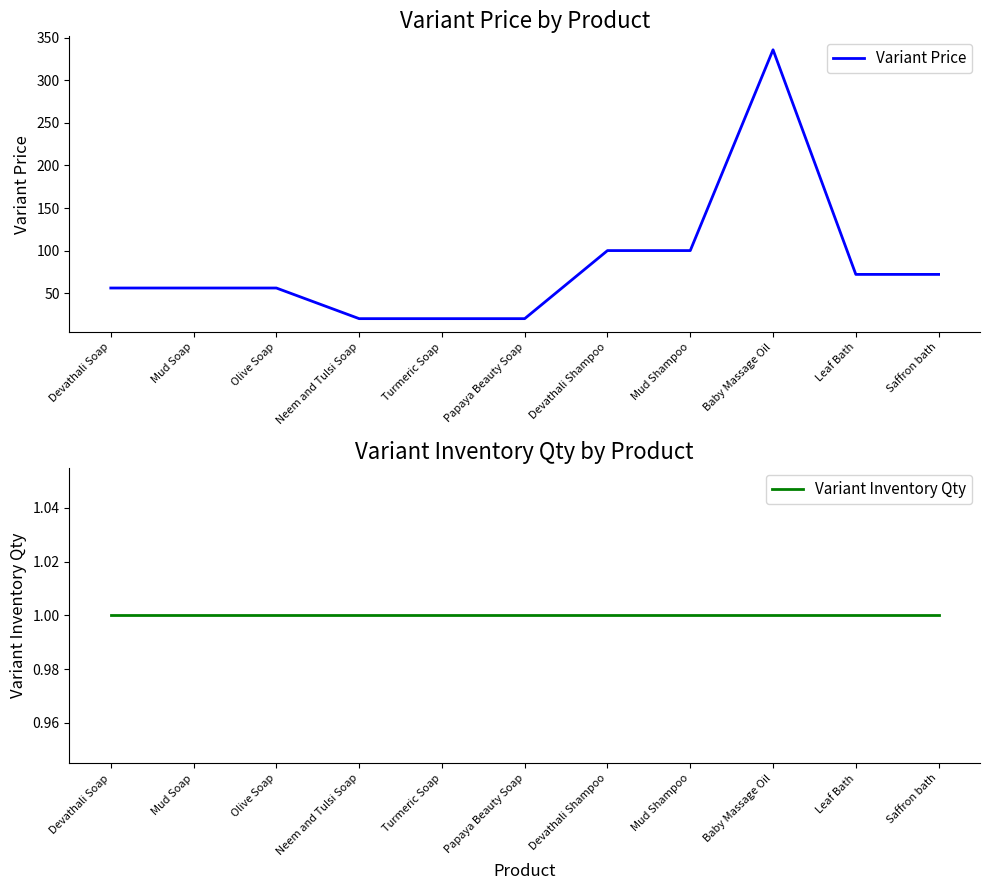

Reading left to right, extract all data points from this chart.

Variant Price: 56	56	56	20	20	20	100	100	336	72	72
Variant Inventory Qty: 1	1	1	1	1	1	1	1	1	1	1